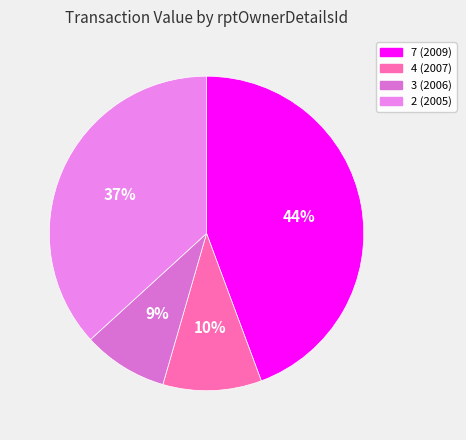

To the nearest percent, what is the average slice percentage?

25%